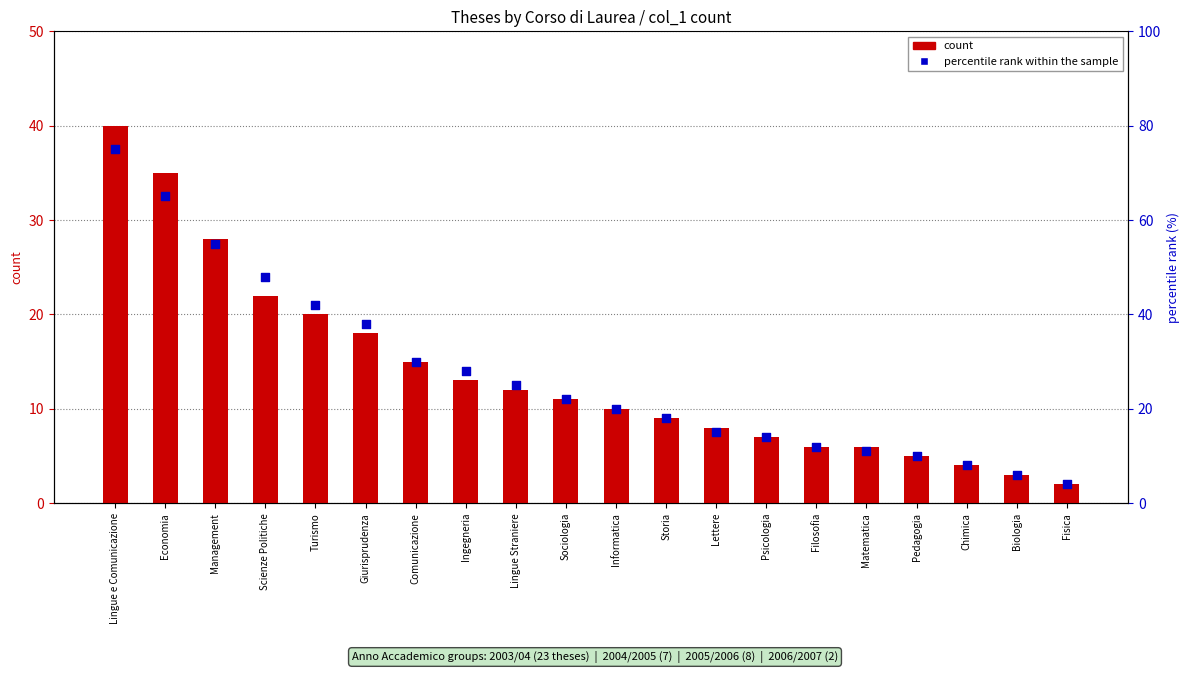

Which series has the largest total across all categories?

percentile rank within the sample